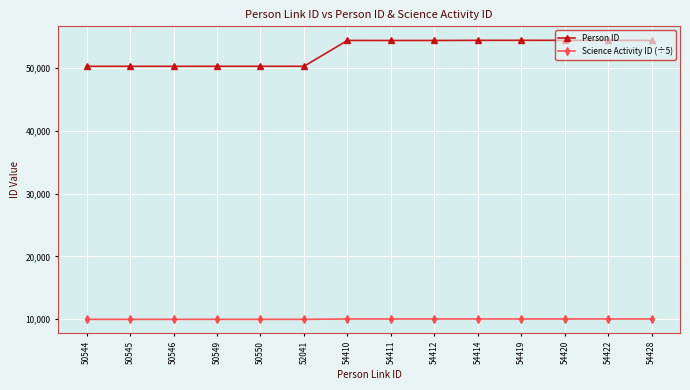

What is the difference between the highest and lowest values at 54419?

44387.4